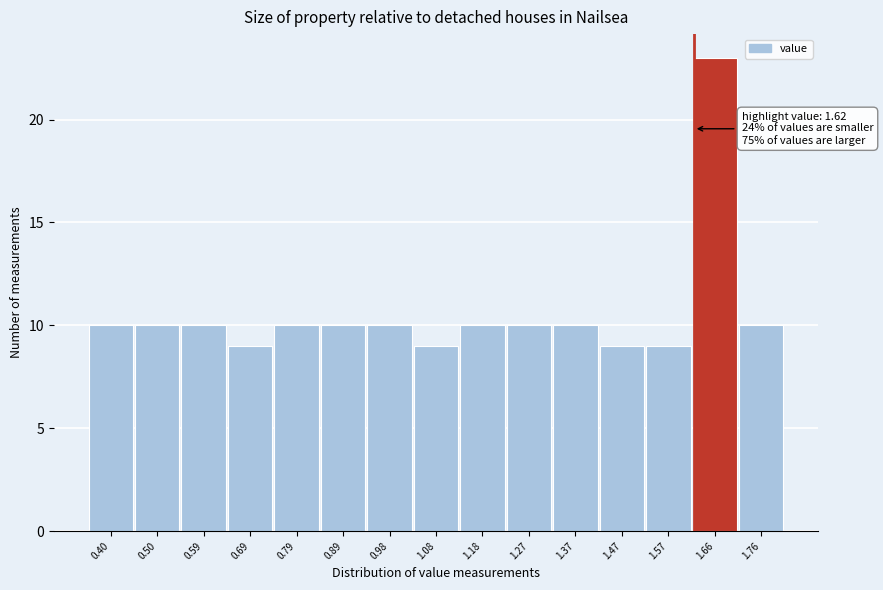

Over which range of the x-axis is the bar tallest?

1.62 to 1.71